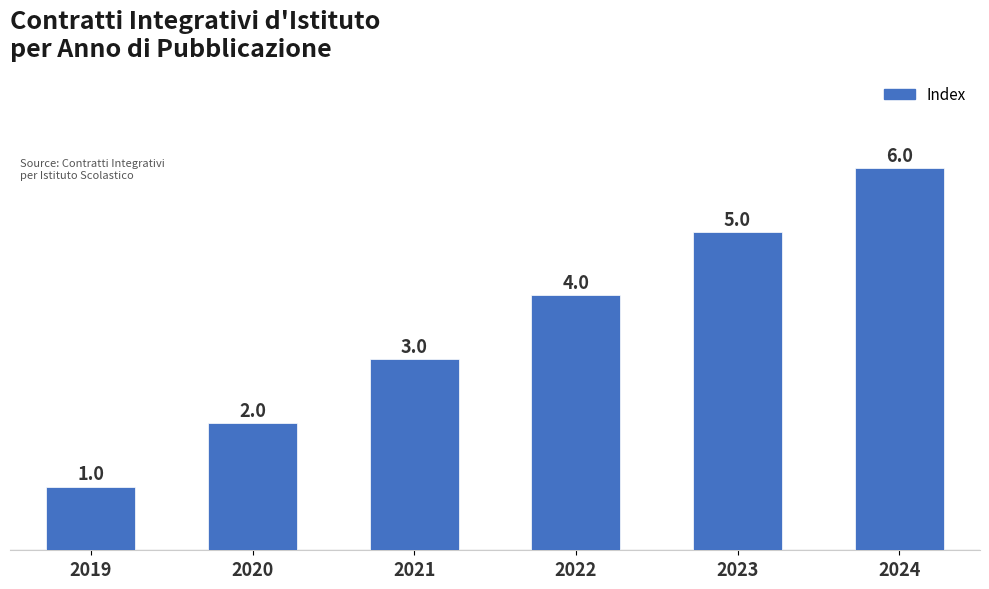

Where is the data nearest to the value 3?

2021